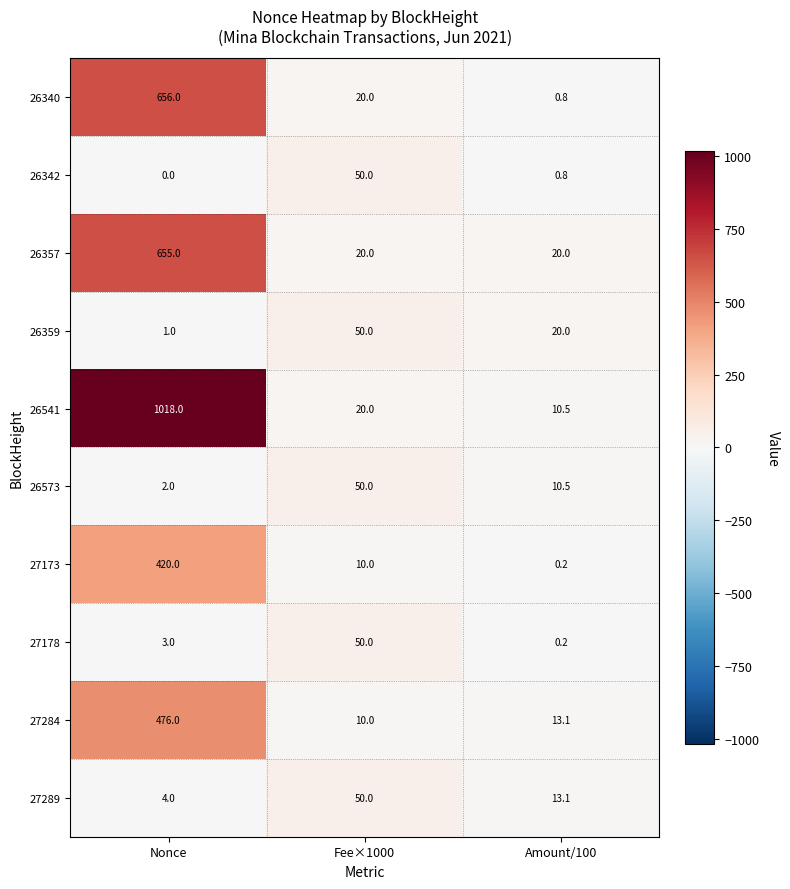

The value of 26357 at Nonce is 655.0. True or false?

True